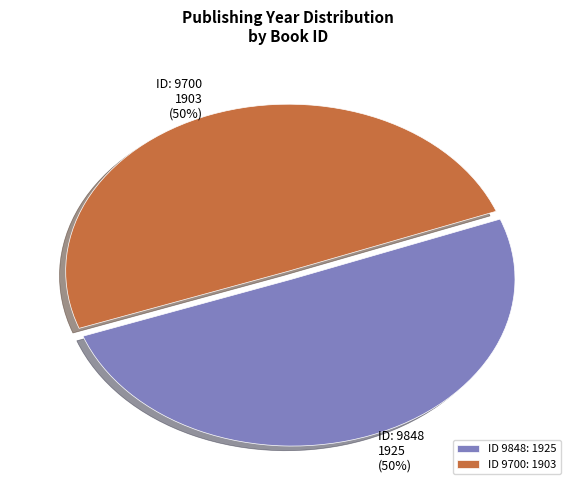

Combined, do ID 9848: 1925 and ID 9700: 1903 account for over 50%?

Yes